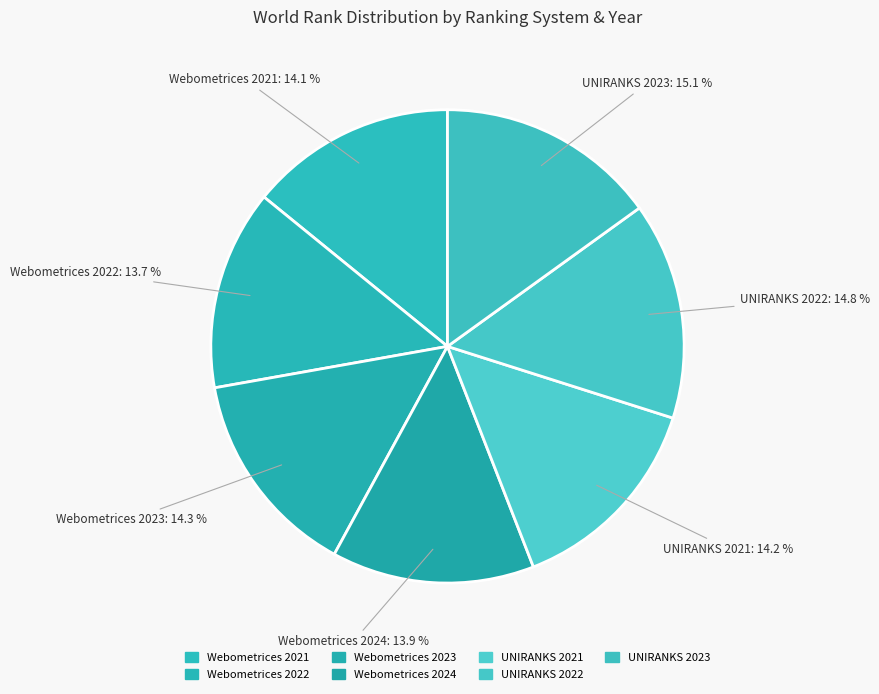

Does any single category account for the majority?

No